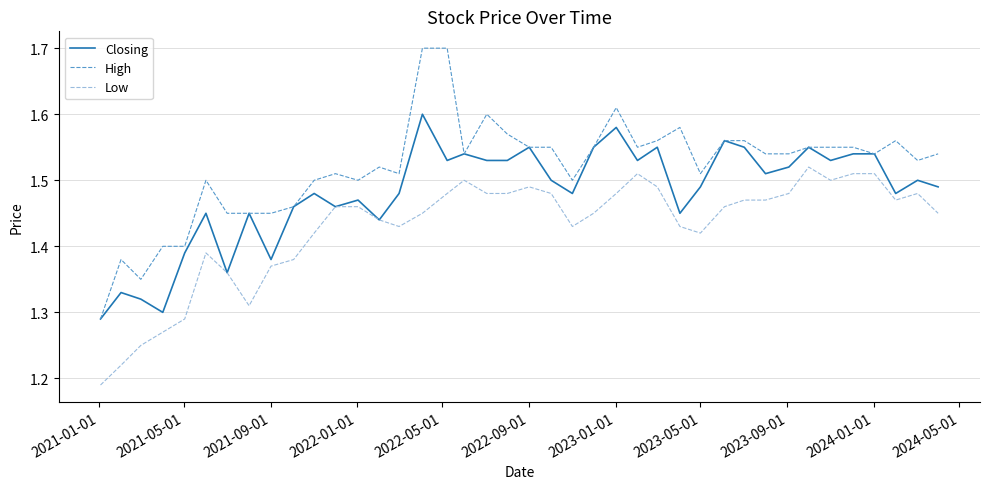

Which series has the largest total across all categories?

High